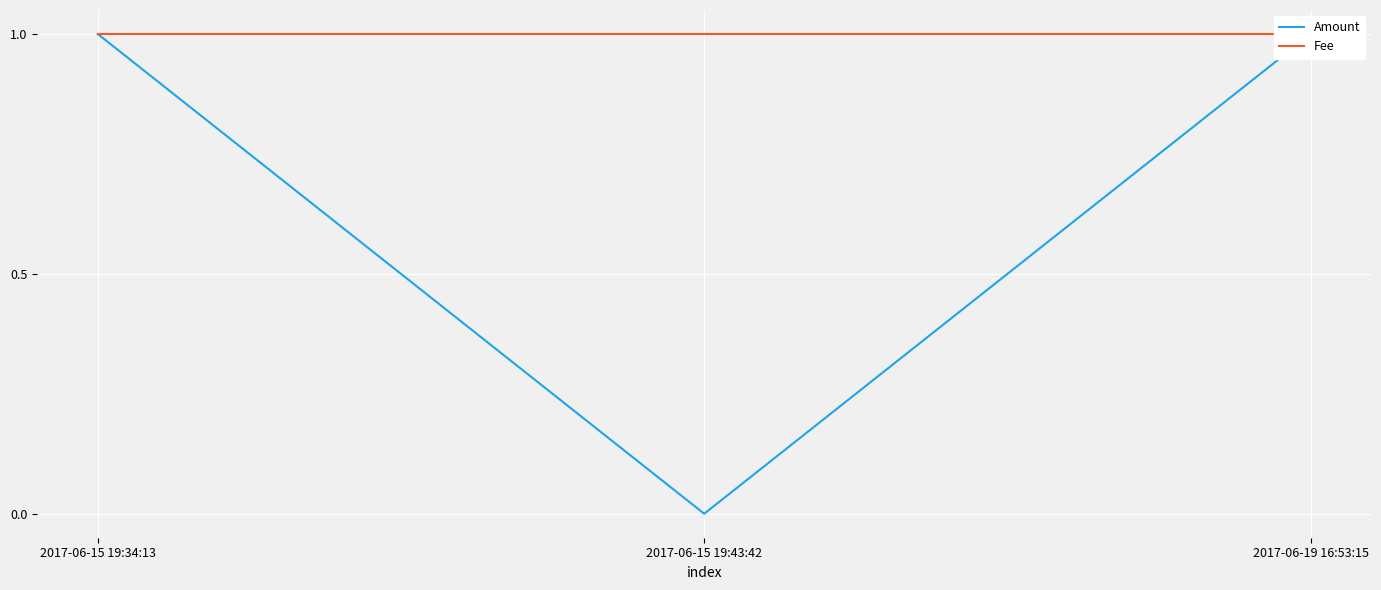

Which has a higher value, 2017-06-15 19:43:42 or 2017-06-15 19:34:13?

2017-06-15 19:34:13